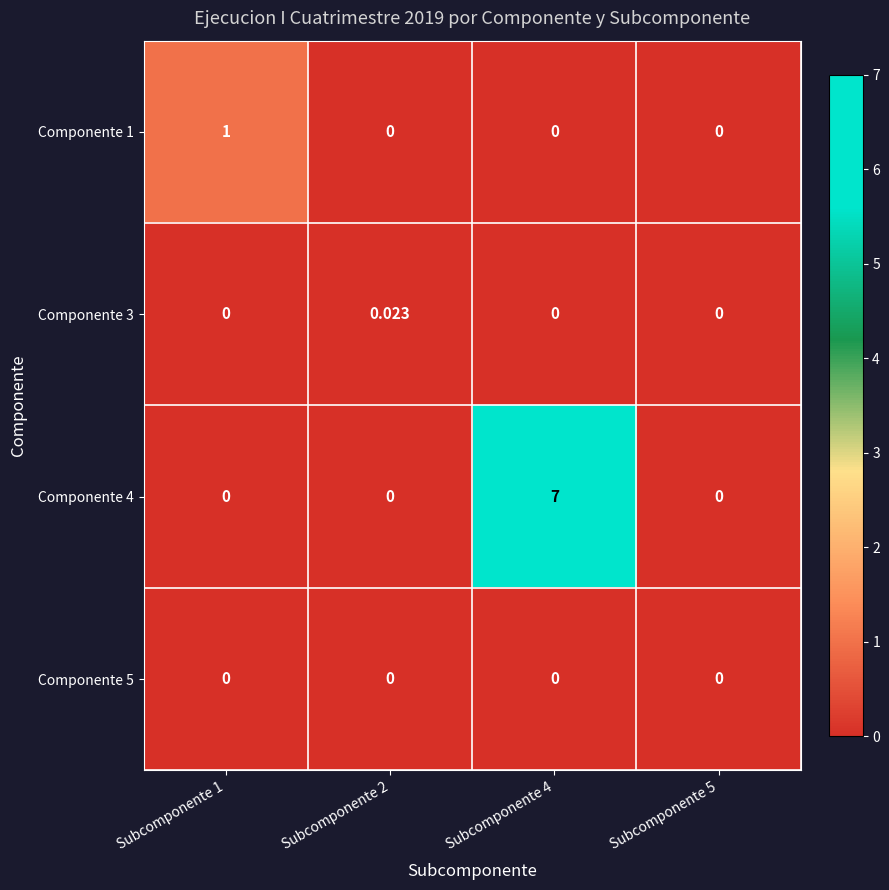

Which series changed the most between Subcomponente 4 and Subcomponente 5?

Componente 4